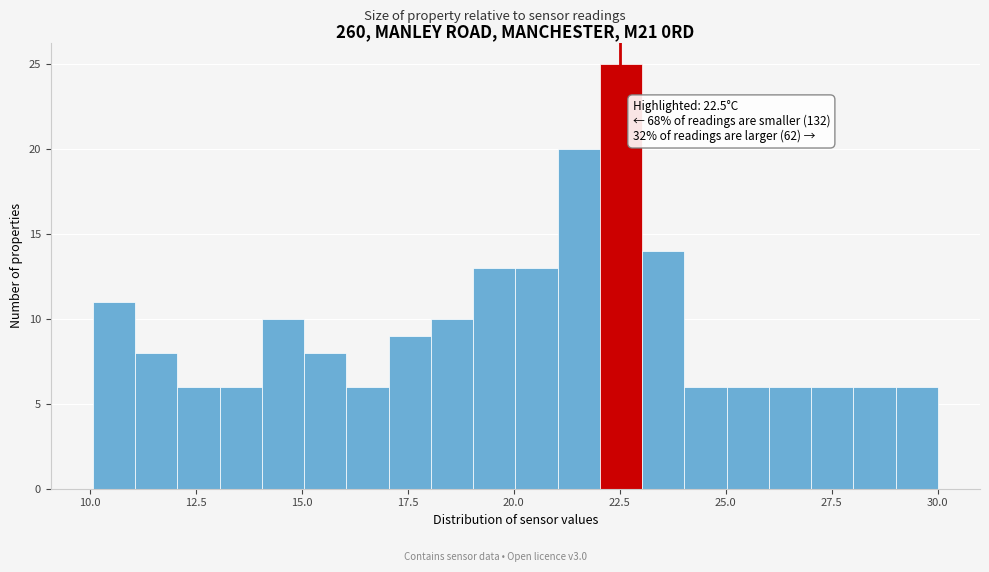

Around what value on the x-axis is the tallest bar? Give the approximate position of its centre, as read against the axis.

22.5